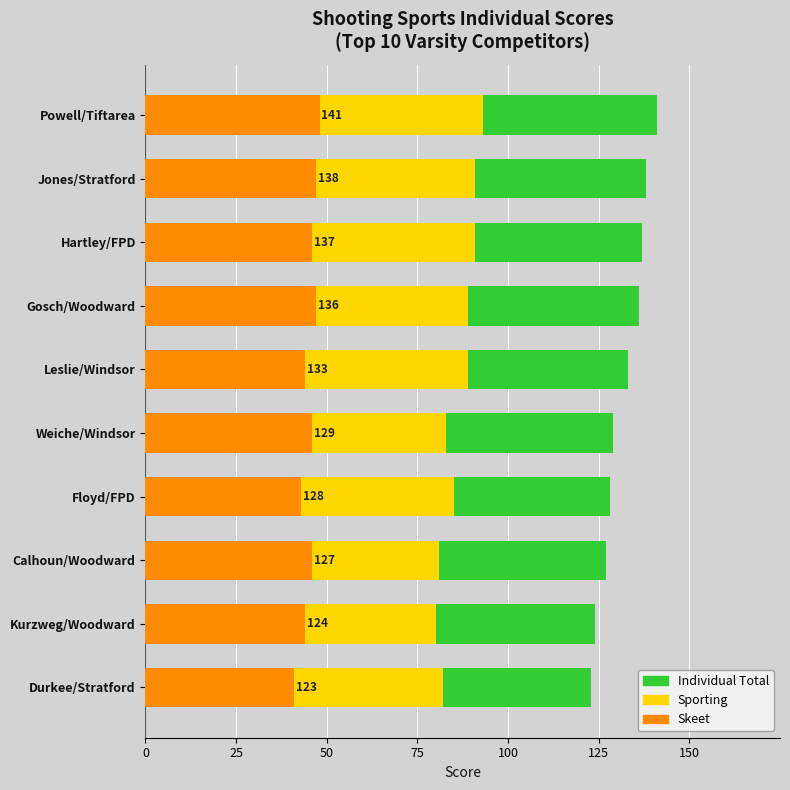

What position from the left is Durkee/Stratford?

10